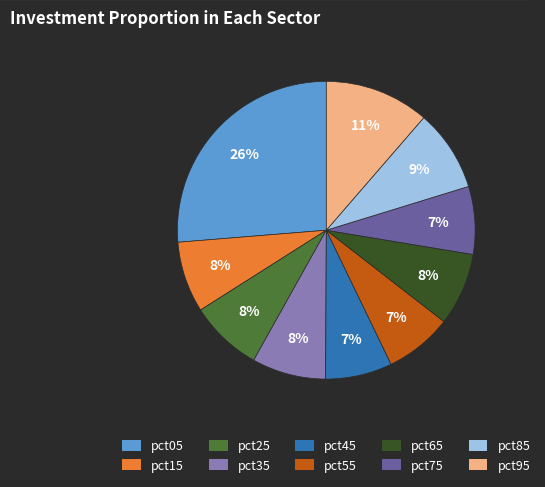

How many segments does this pie chart have?

10